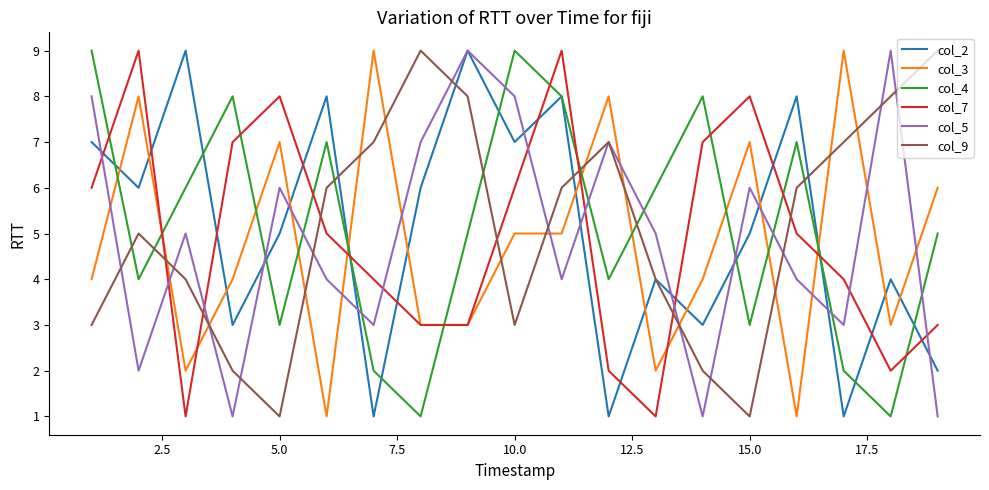

In col_9, how many points are higher than both neighbors (excluding endpoints)?

3